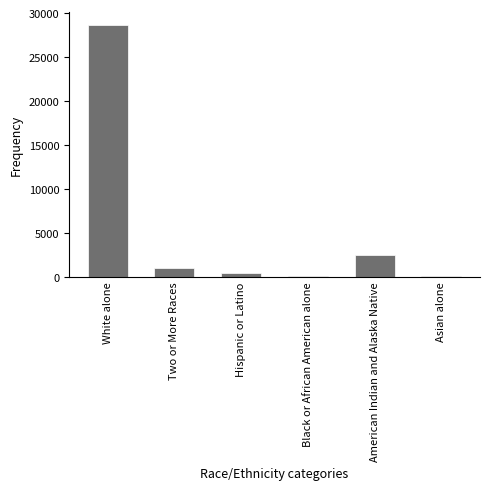

Which has a higher value, White alone or Asian alone?

White alone